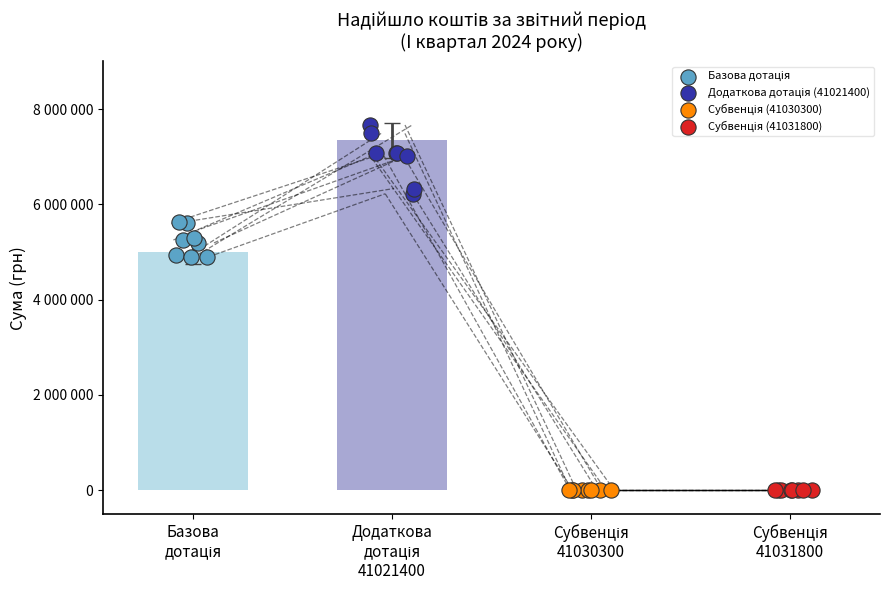

Which series has the largest total across all categories?

Додаткова дотація (41021400)